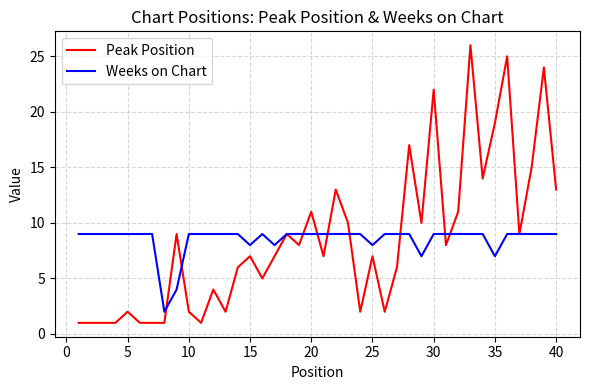

What is the highest value of the Weeks on Chart series?

9